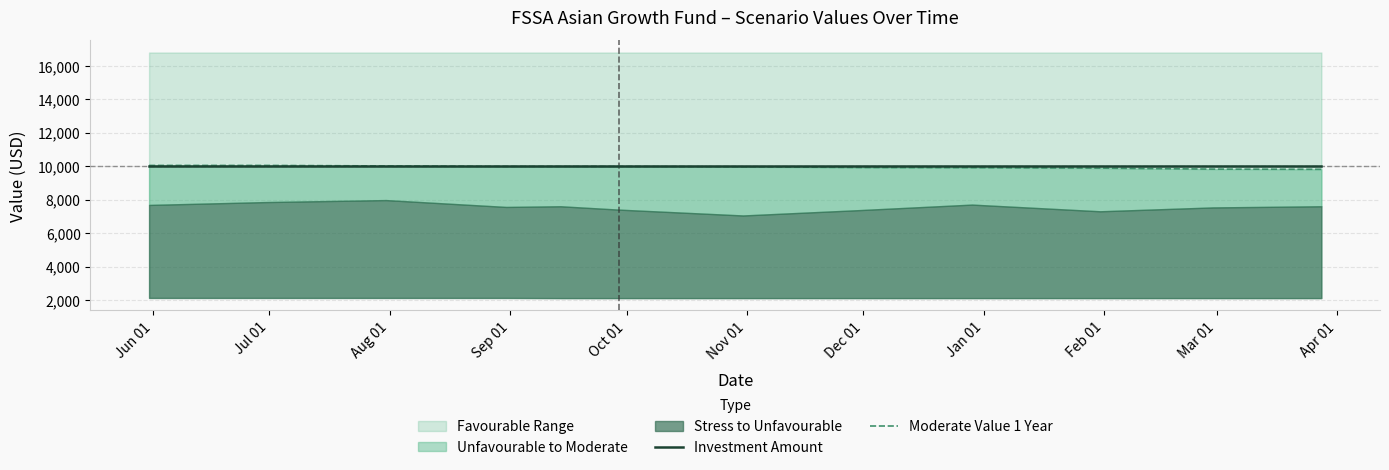

True or false: Moderate Value 1 Year has a value of 9890 at Mar 01.

True